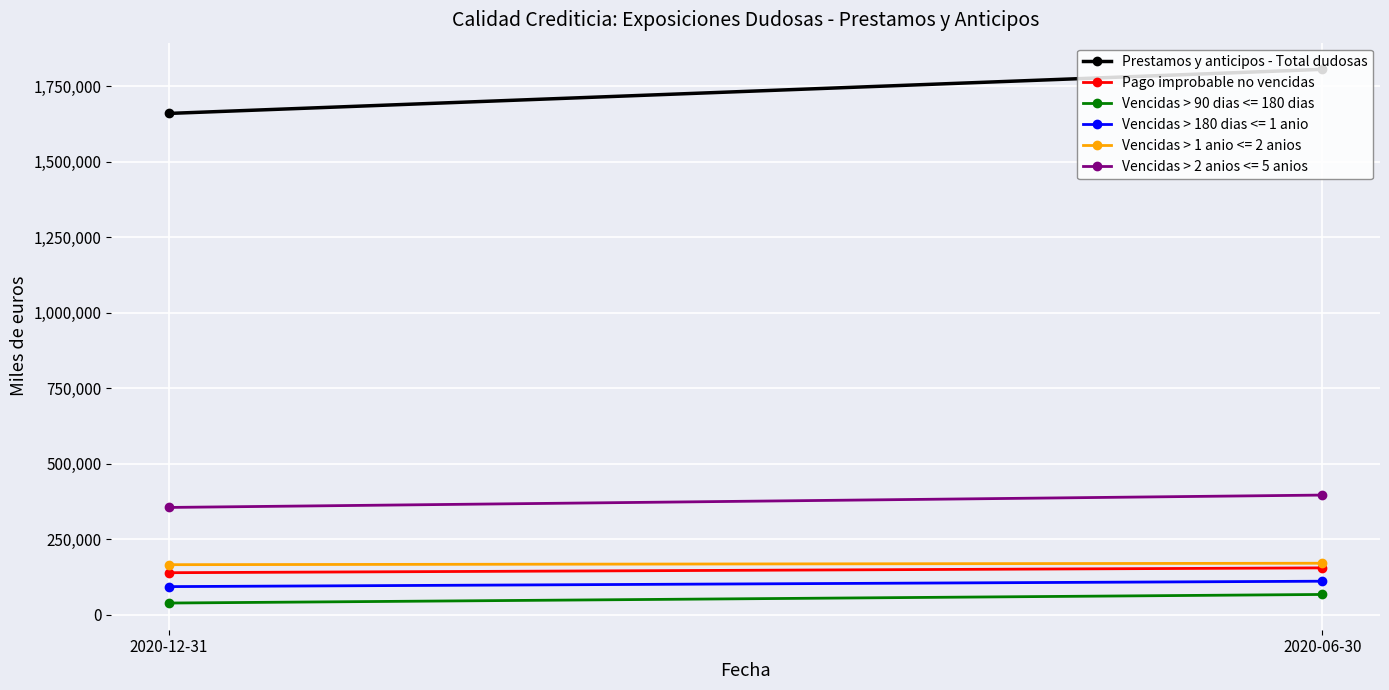

How many distinct data groups are displayed?

2